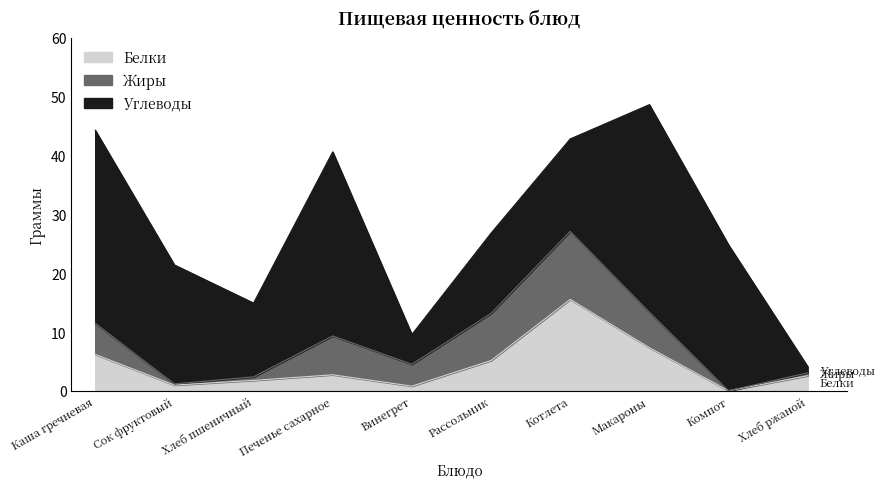

Where do Белки and Жиры first cross each other?

Хлеб пшеничный and Печенье сахарное